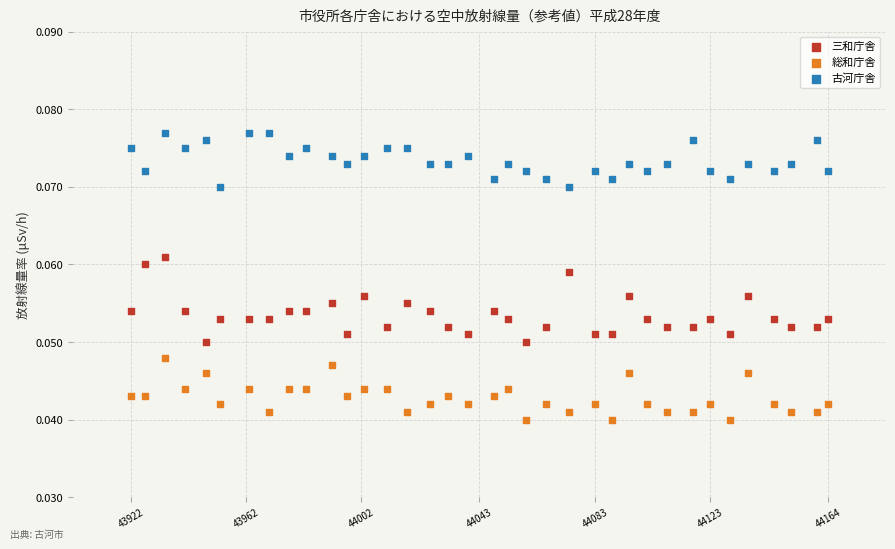

Across all data points, what is the range of X values (max minus min)?

242.0